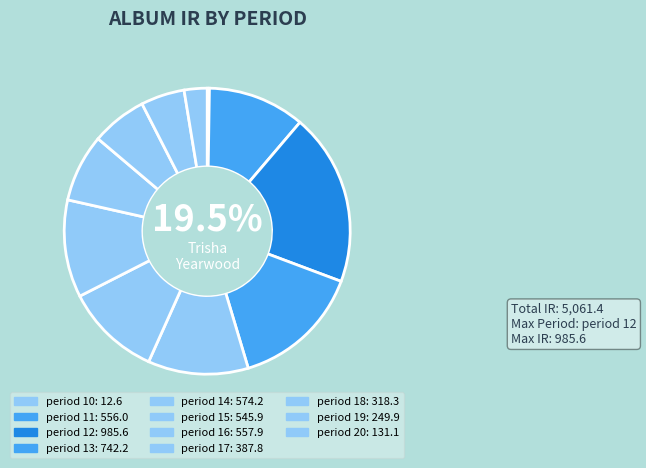

What is the ratio of the value at period 18 to the value at period 12?

0.3